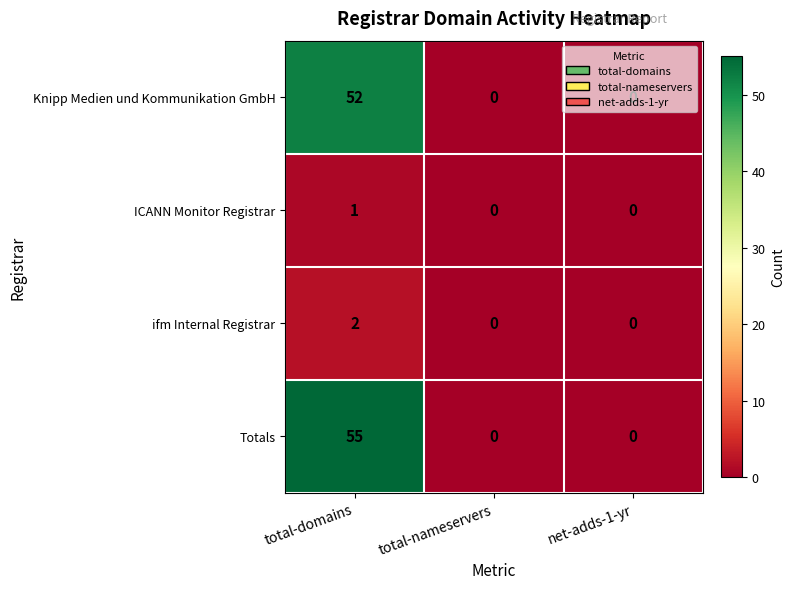

At how many categories does at least one series exceed 42?

1